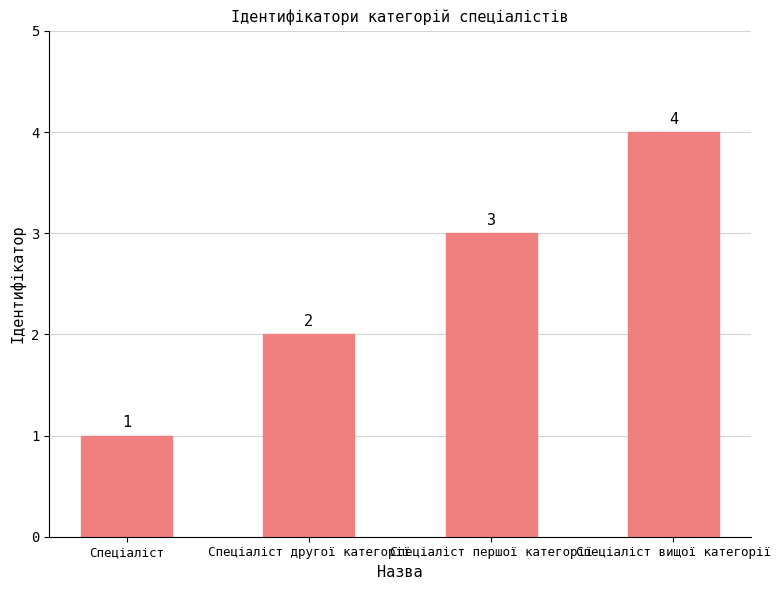

List the labels in order of value, largest first.

Спеціаліст вищої категорії, Спеціаліст першої категорії, Спеціаліст другої категорії, Спеціаліст